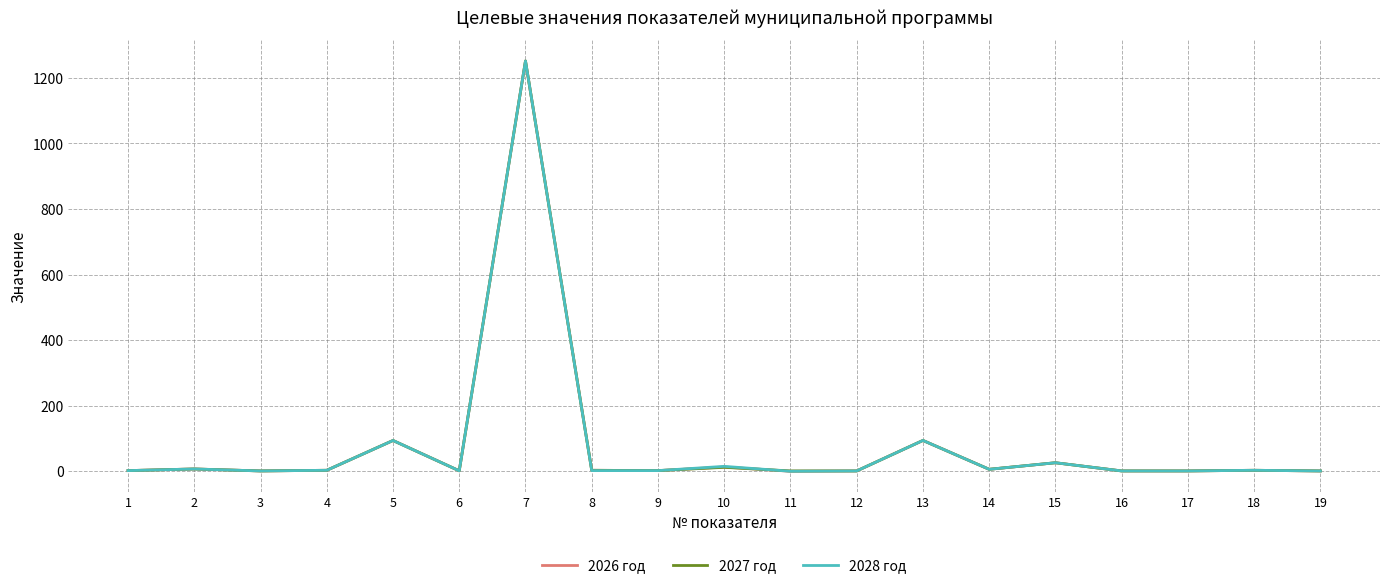

The value of 2026 год at 7 is 1251.3. True or false?

True